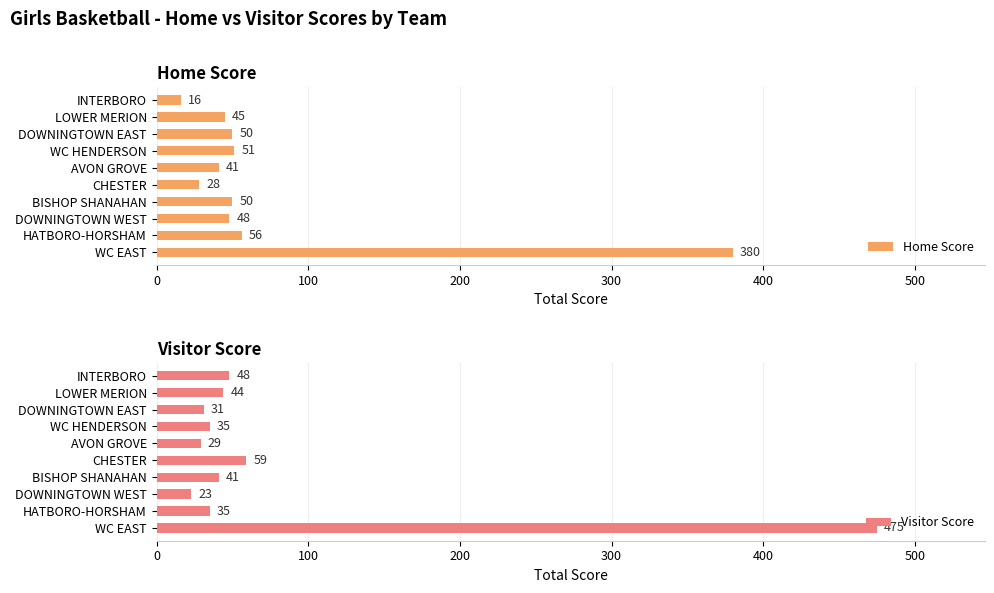

How many groups of bars are there?

10